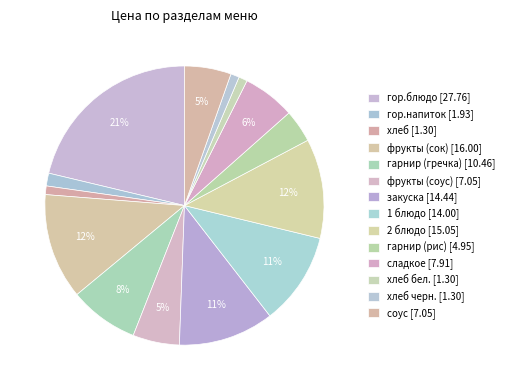

How many segments does this pie chart have?

14